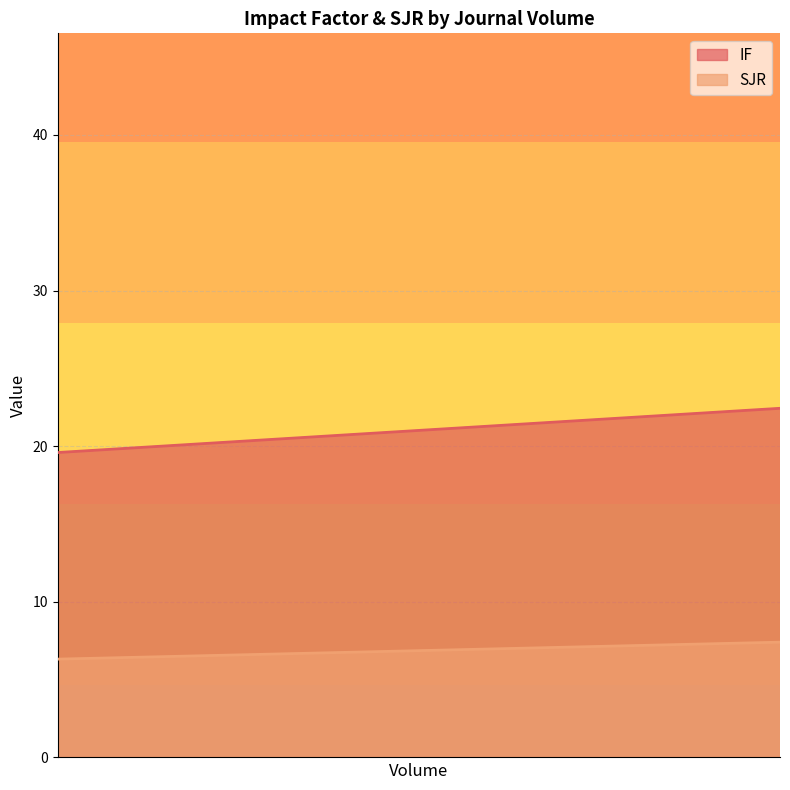

What is the greatest value displayed?

38.8